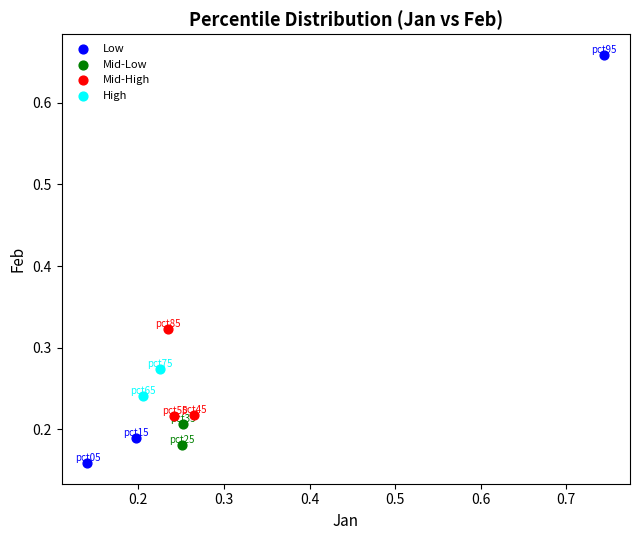

Which series contains the highest Y value?

Low